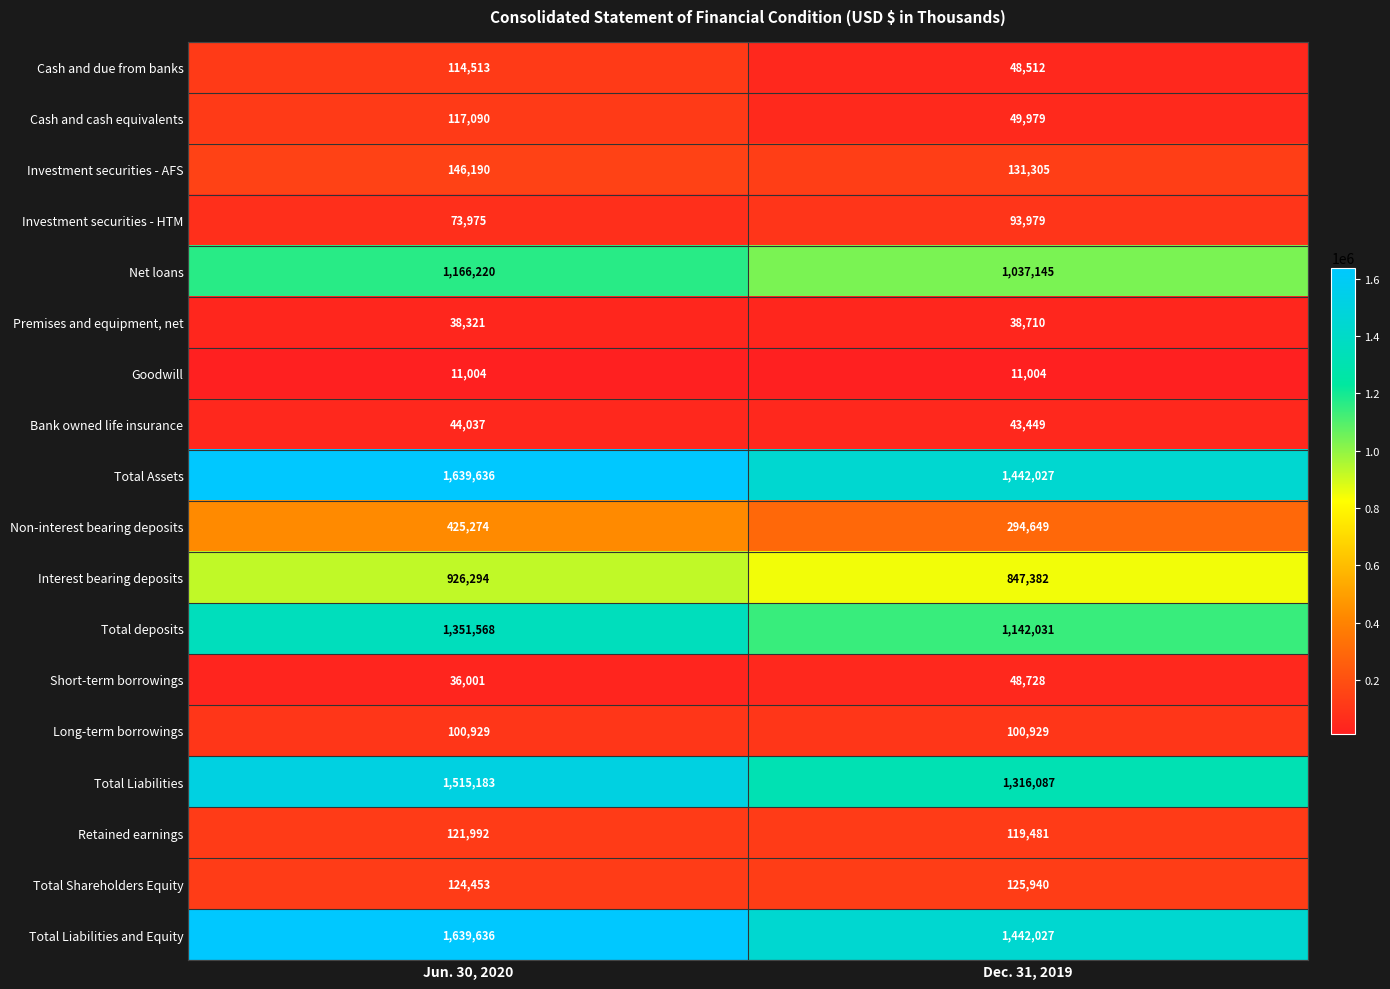

What is the difference between the maximum and minimum values in the Interest bearing deposits series?

78912